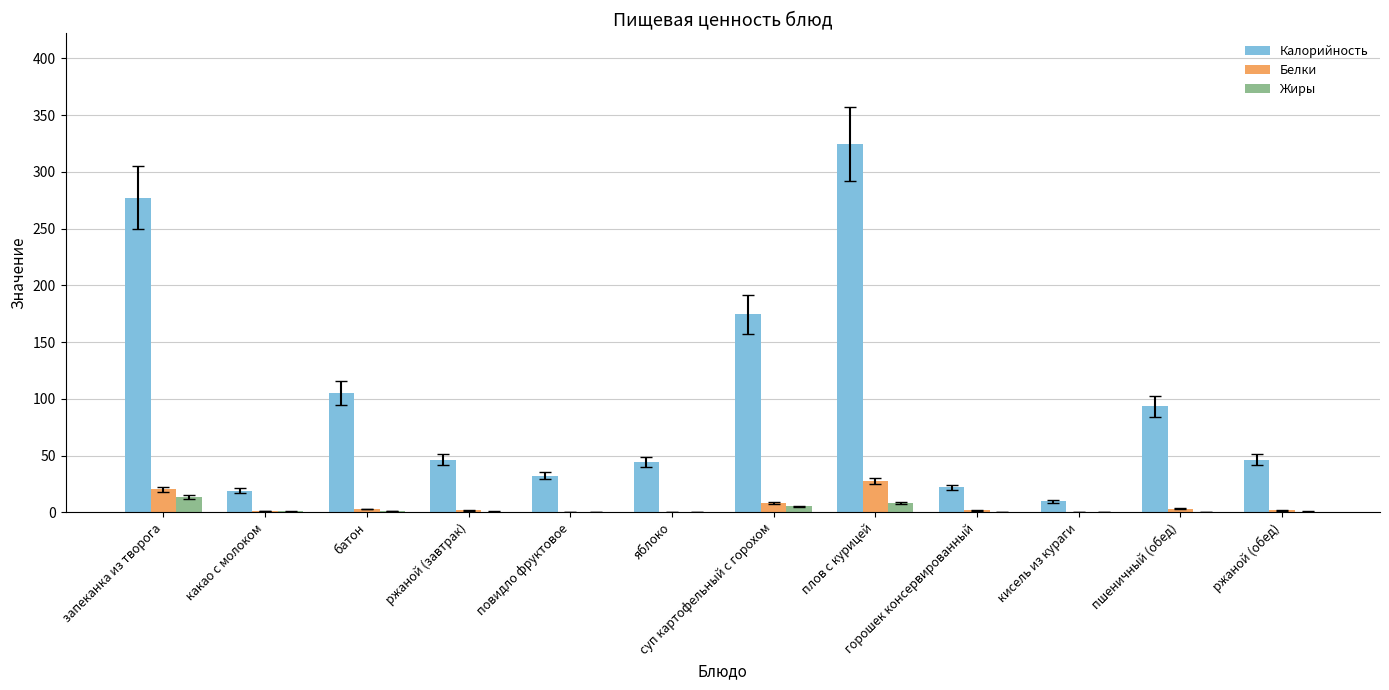

What is the sum of all Жиры values?

30.8